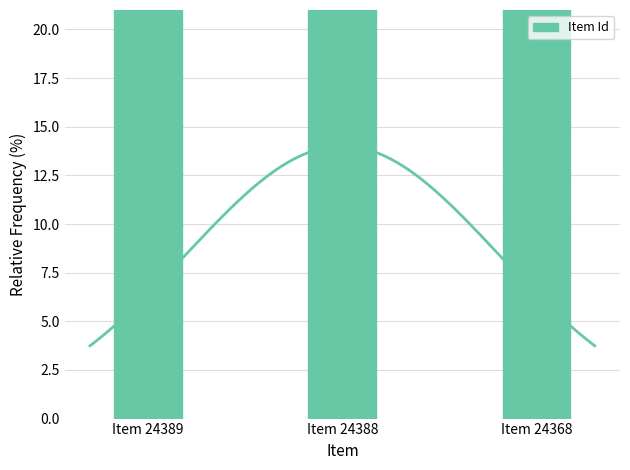

Reading right to left, what are all the values shown in this chart?

33.3	33.3	33.3